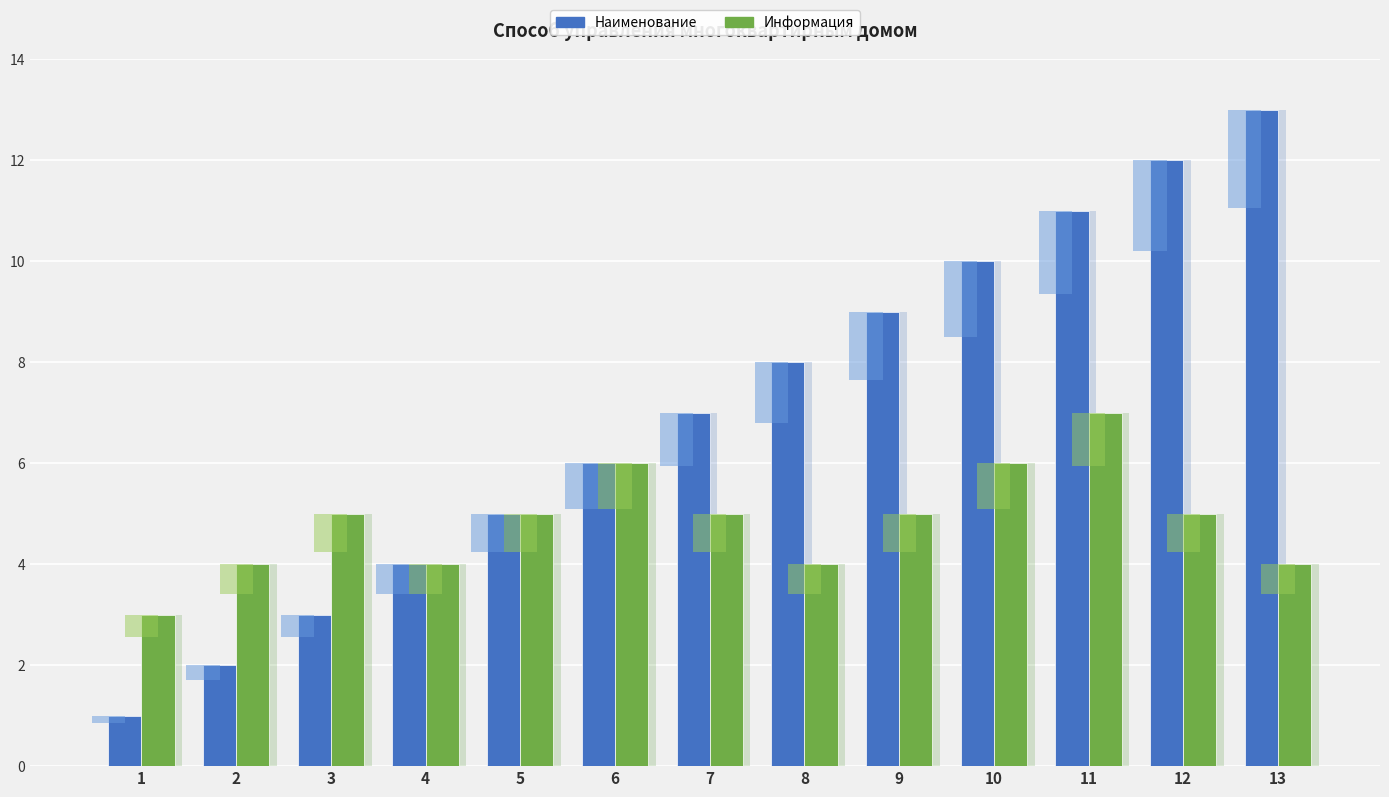

What is the value of the Наименование bar at the 12th from the left?

12